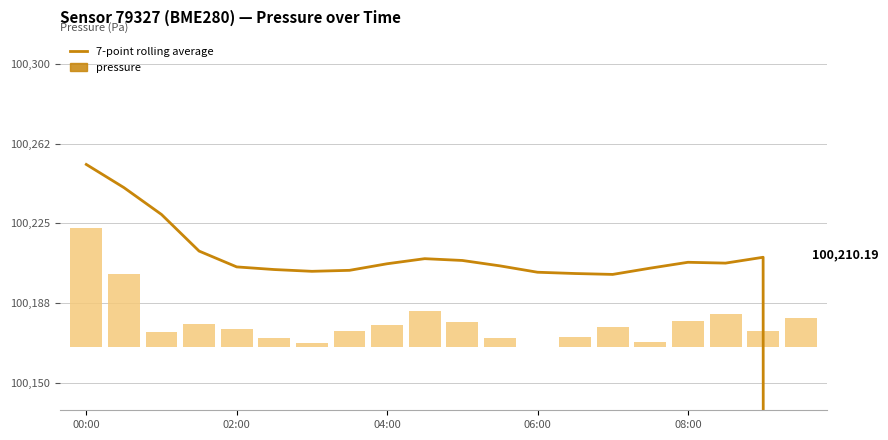

At how many categories does at least one series exceed 74863?

20